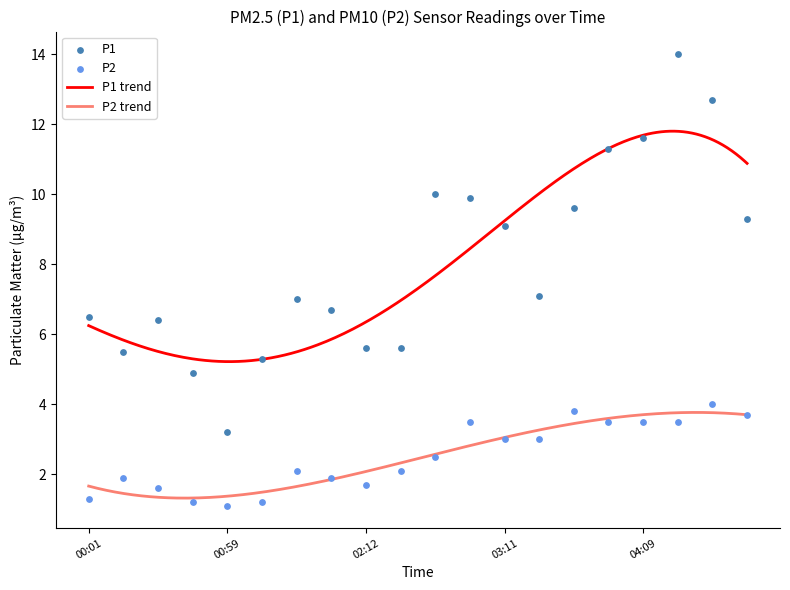

What is the highest value of the P1 trend series?

11.8